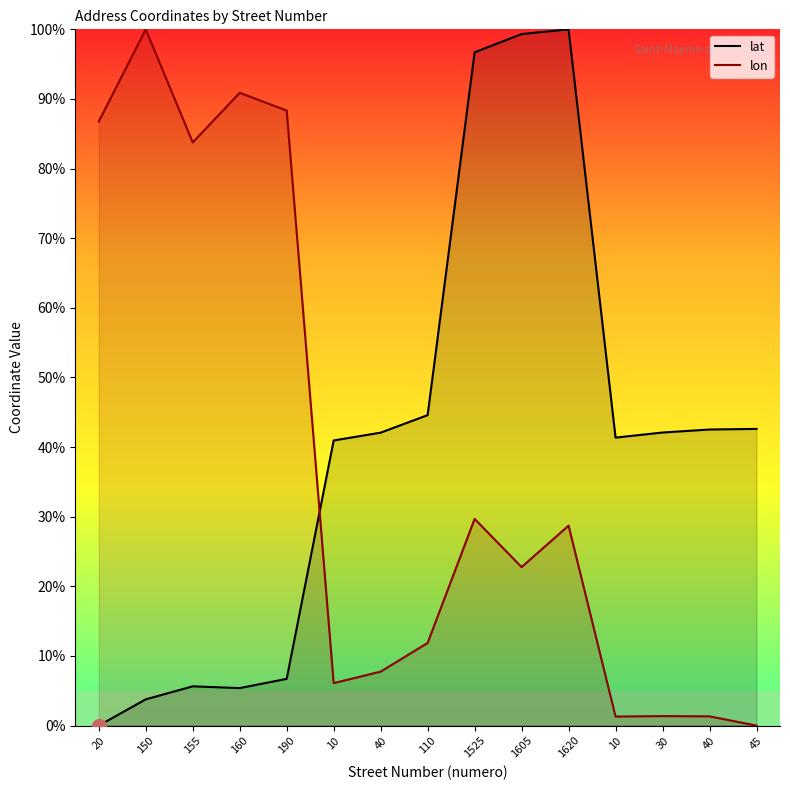

How many lines are shown in the chart?

2